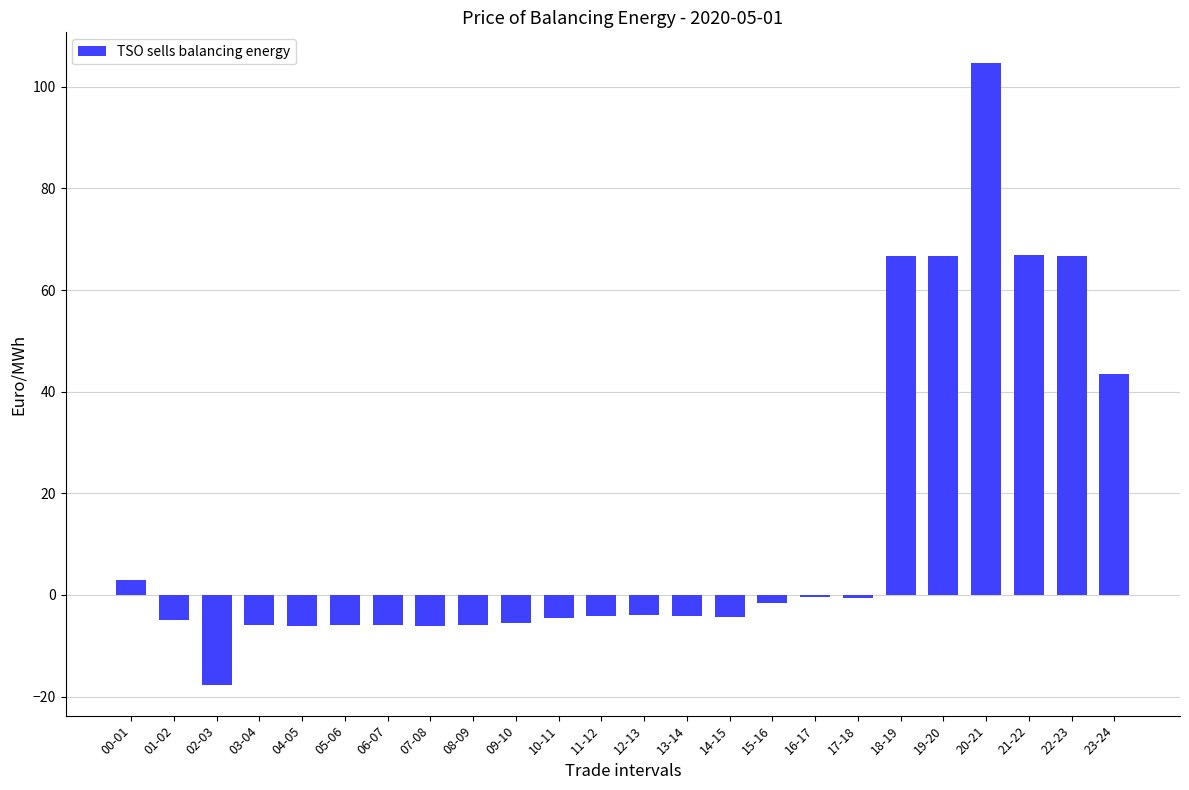

Which category has the highest value across all series?

20-21